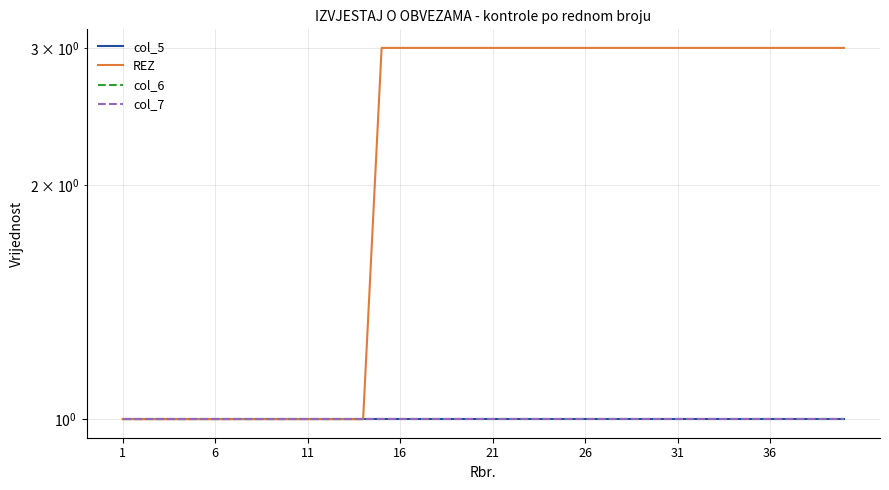

What is the lowest value of the REZ series?

1